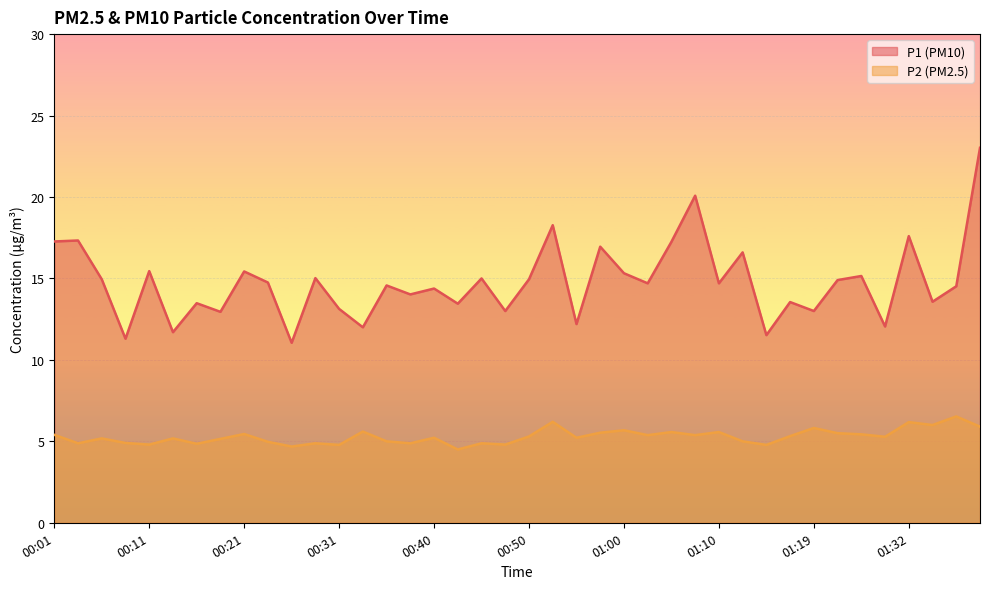

How many interior local valleys does the P1 series have?

15